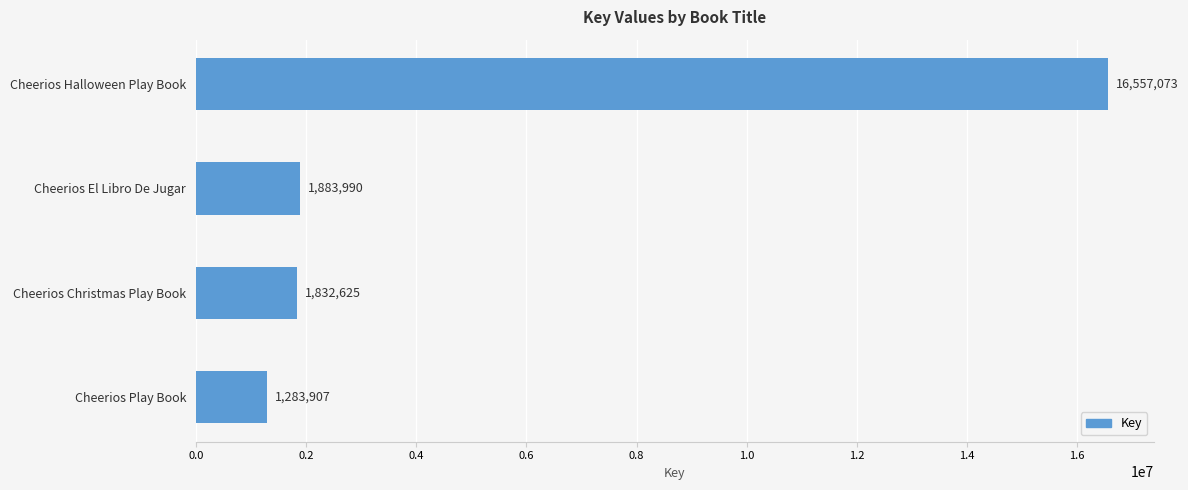

What is the greatest value displayed?

16557073